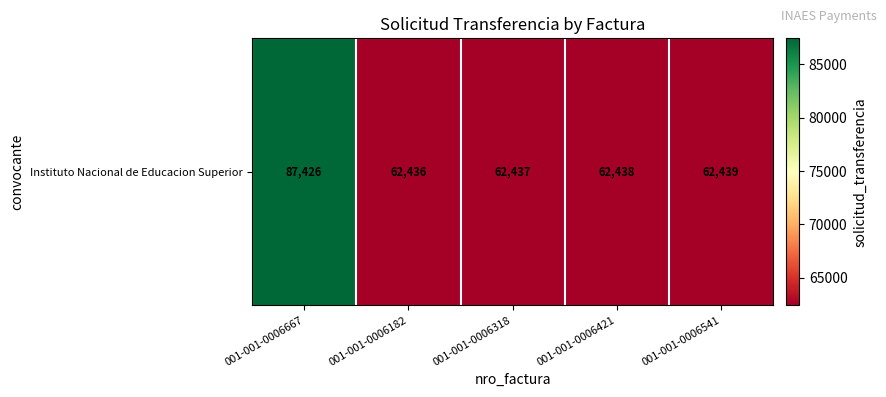

Which has a higher value, 001-001-0006182 or 001-001-0006667?

001-001-0006667